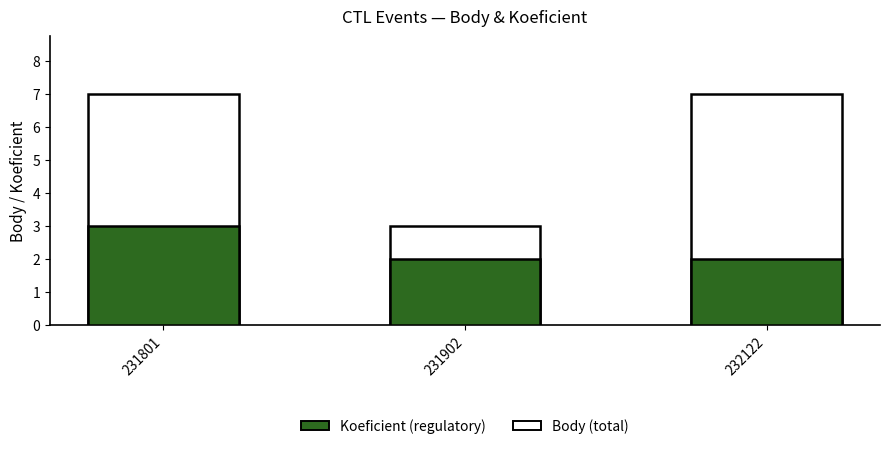

How many data points in Koeficient are above 2?

1